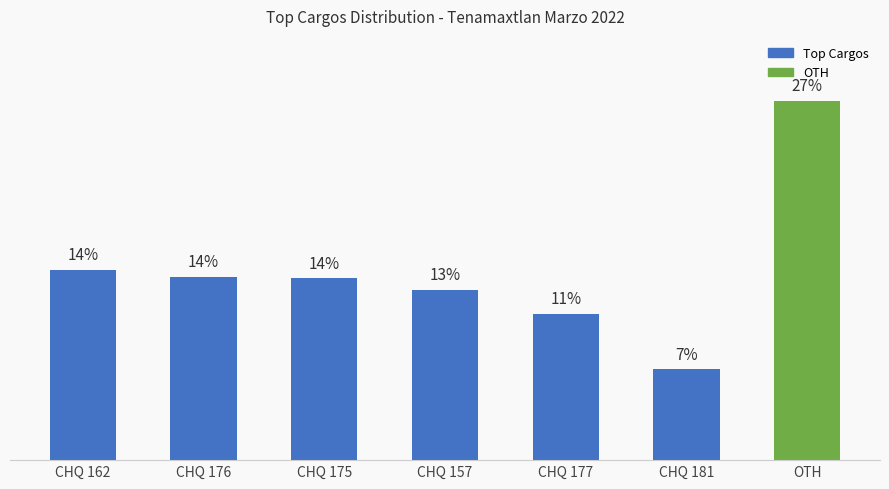

What is the sum of all values?

100.0